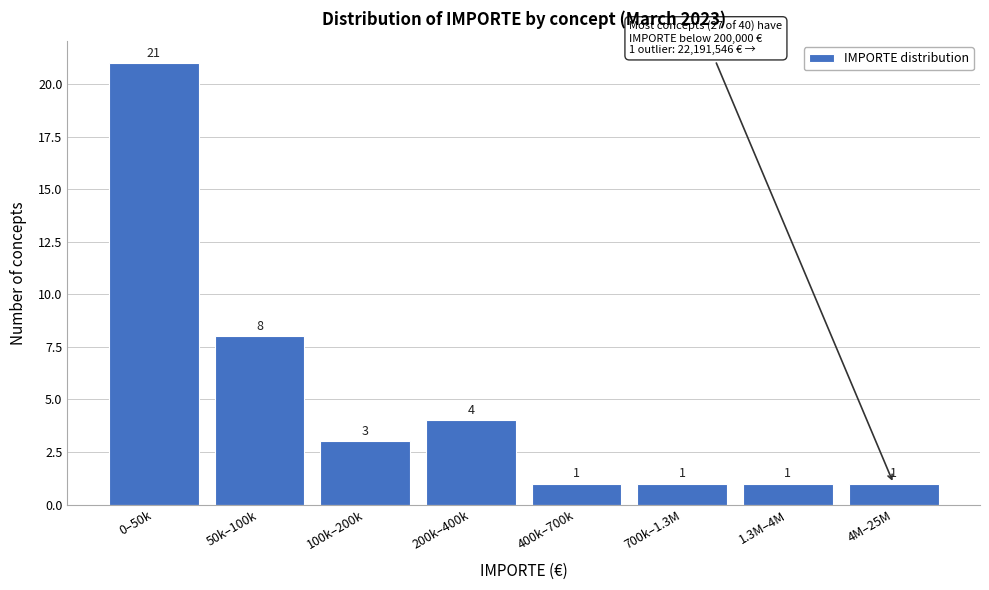

Reading left to right, what are all the values shown in this chart?

0–50k=21	50k–100k=8	100k–200k=3	200k–400k=4	400k–700k=1	700k–1.3M=1	1.3M–4M=1	4M–25M=1